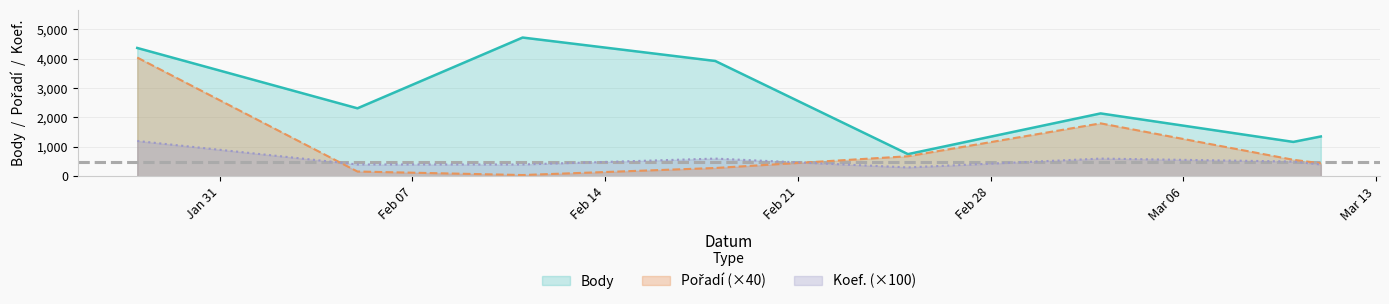

What is the label of the 1st point from the right?

2012-03-11